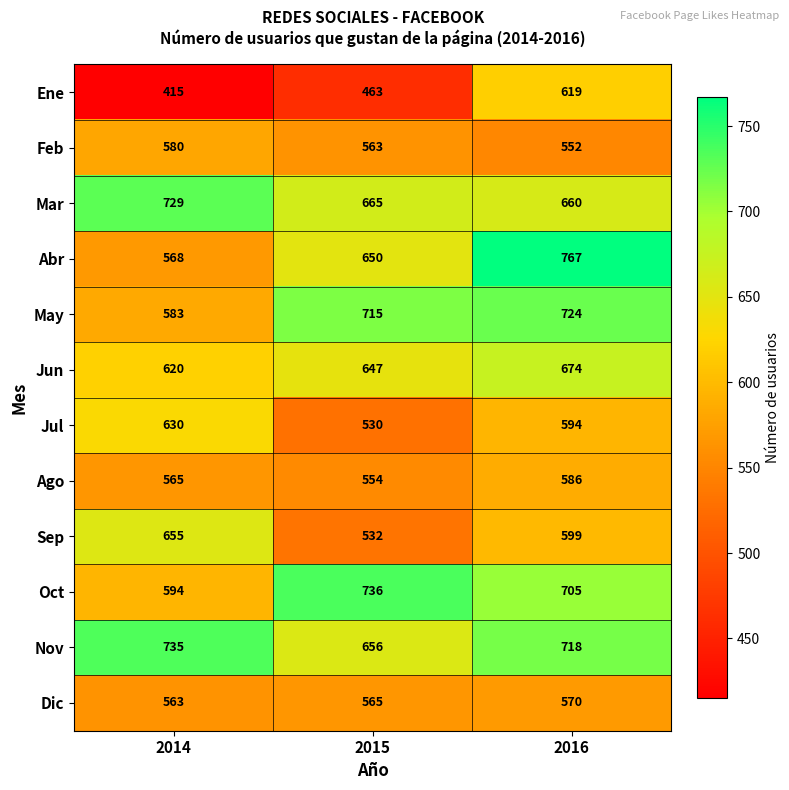

At how many categories does at least one series exceed 434?

3